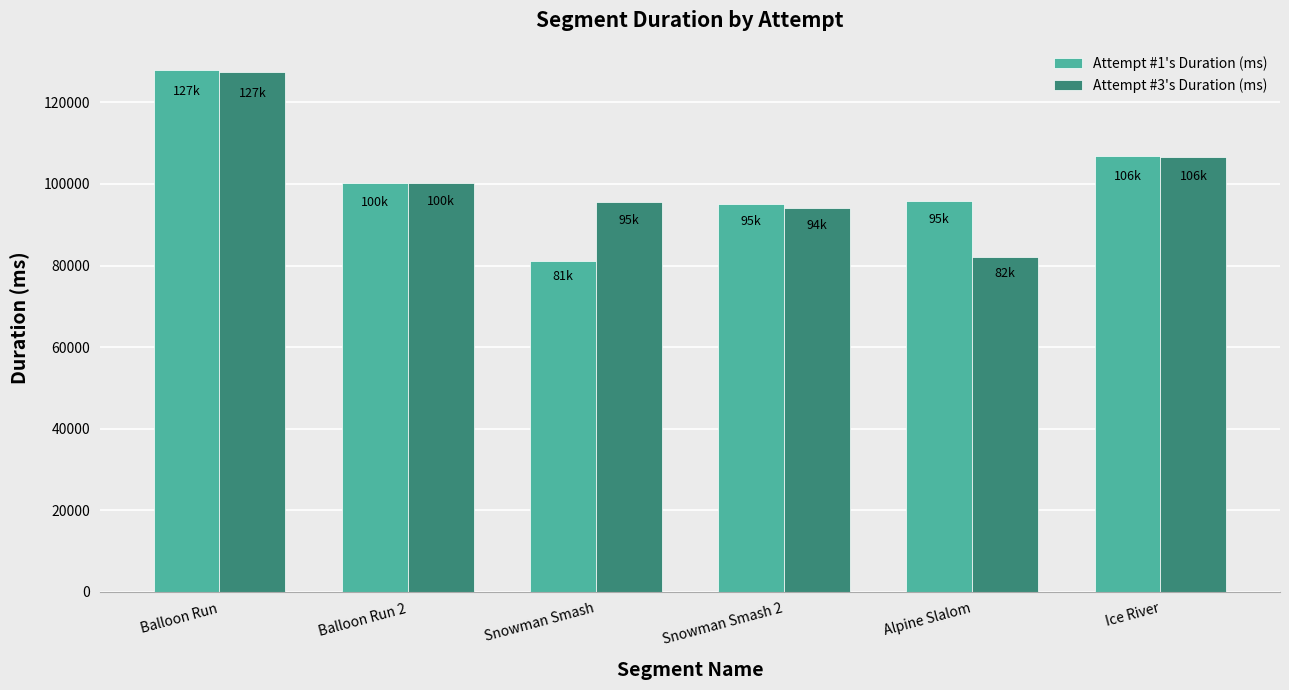

What is the difference between the maximum and minimum values in the Attempt #1's Duration (ms) series?

46754